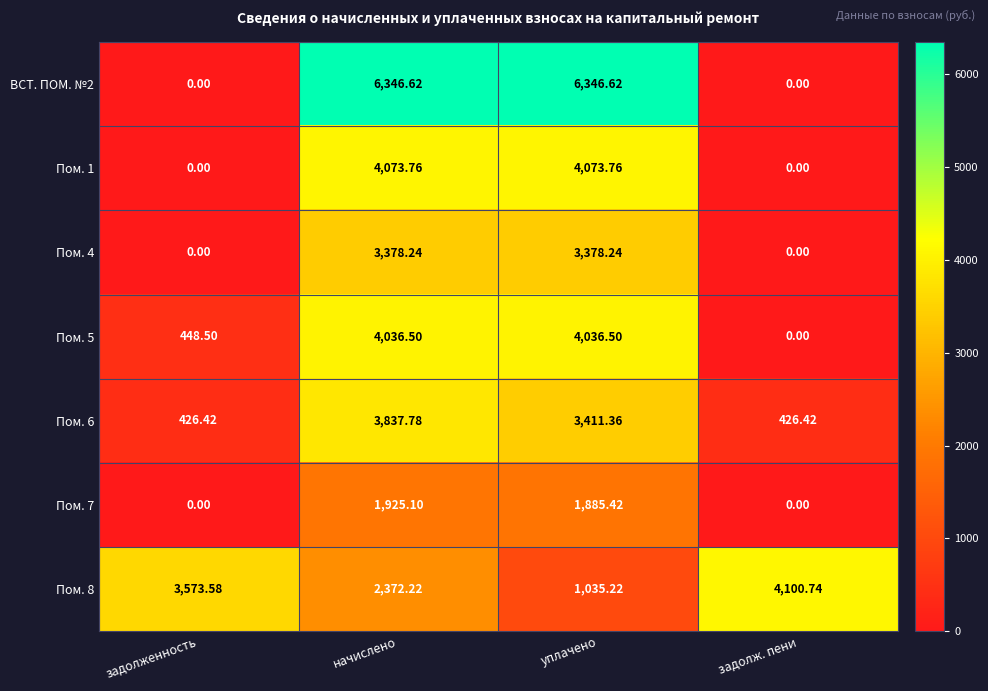

At which category is the sum across all series the highest?

начислено